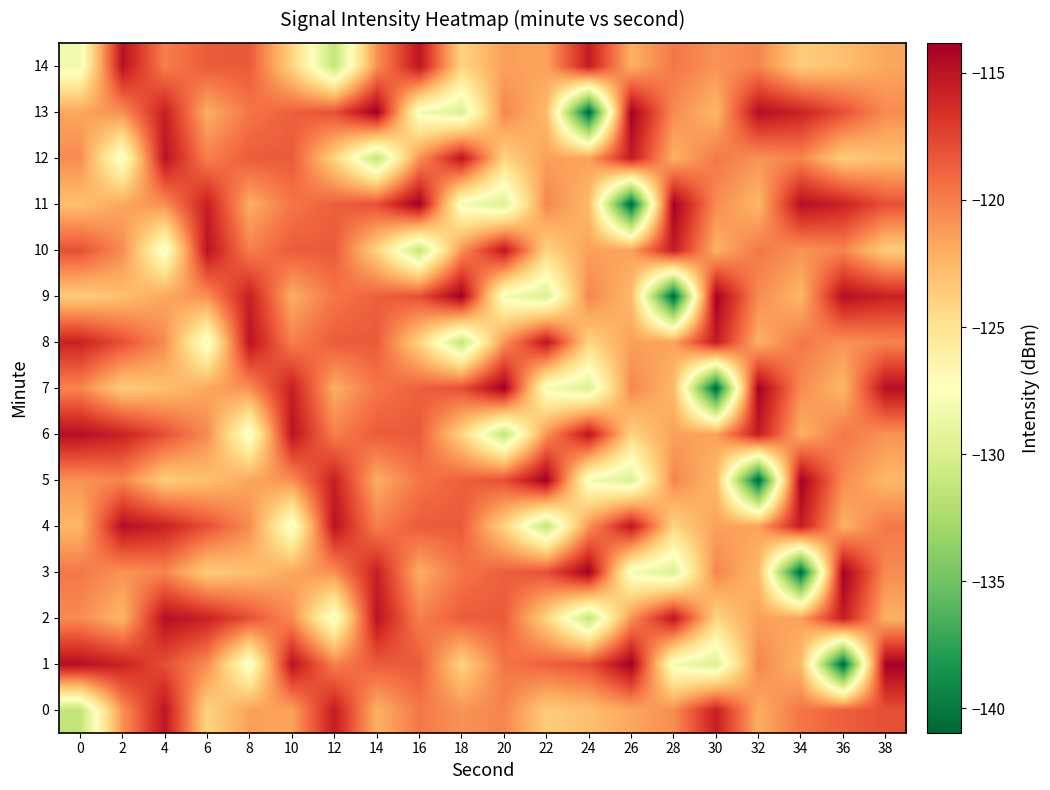

What is the difference between the highest and lowest values at 20?

17.5